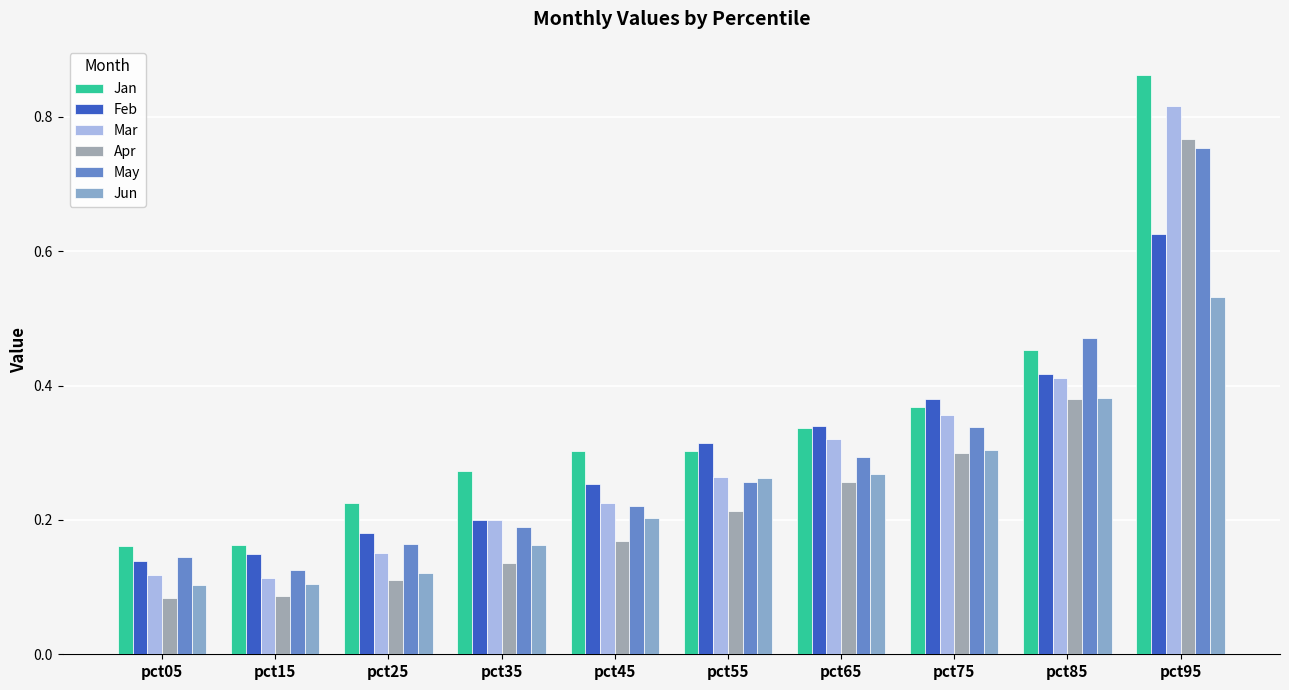

What is the minimum value shown in the chart?

0.1